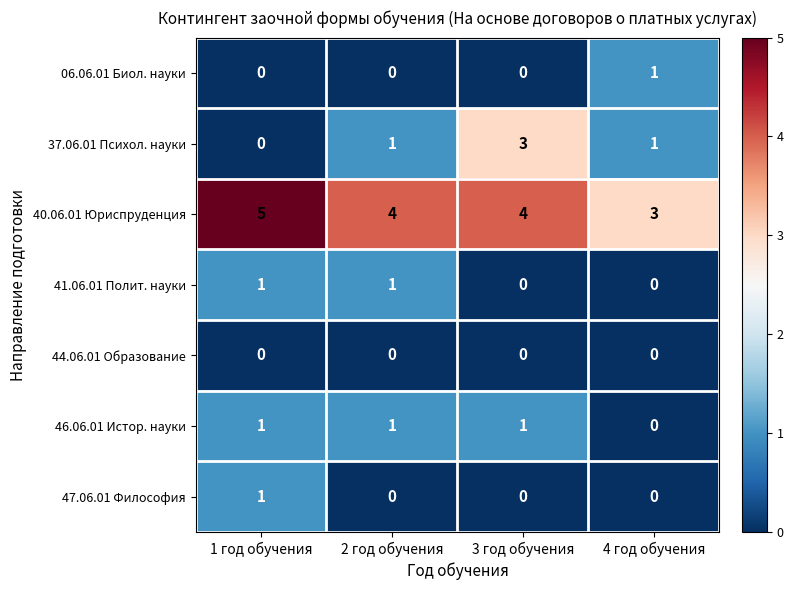

What is the total value across all series at 3 год обучения?

8